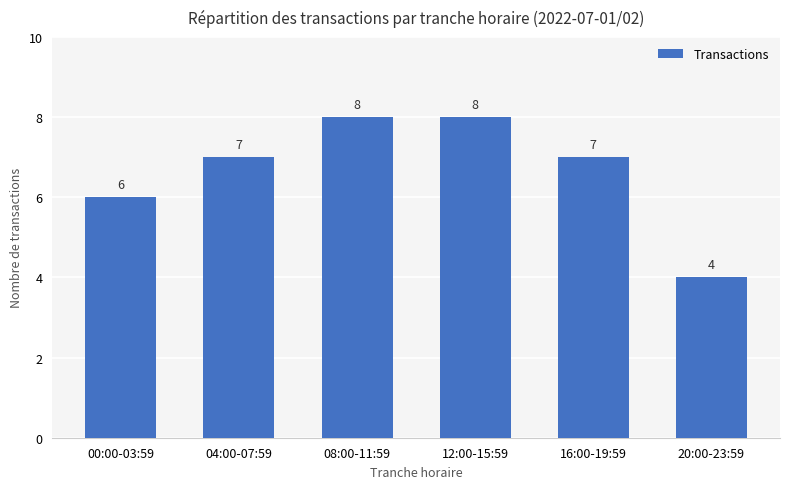

How many distinct data groups are displayed?

1